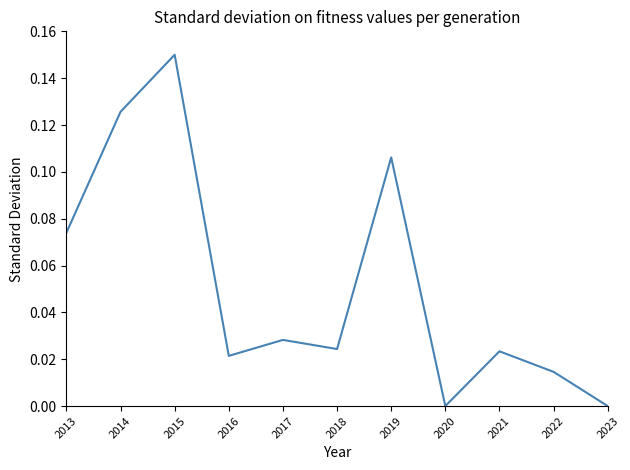

Which has a higher value, 2015 or 2013?

2015